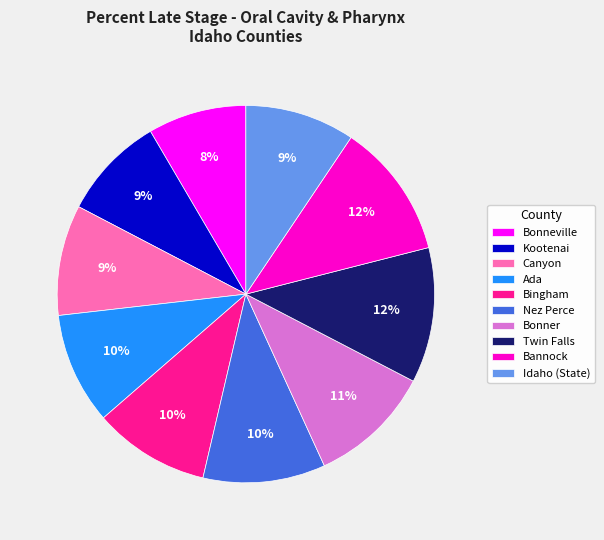

Does Bonneville represent more than half of the total?

No